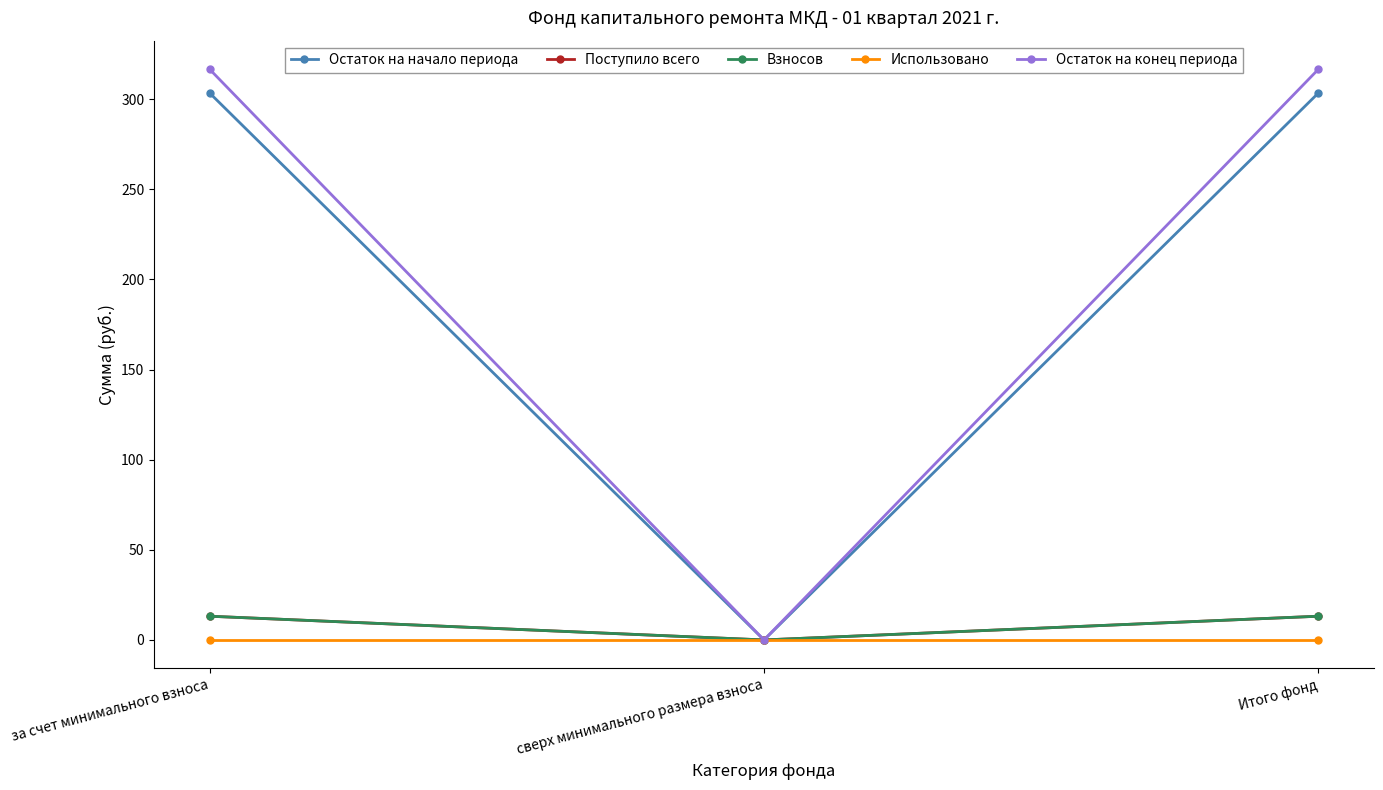

True or false: Остаток на конец периода has a value of 0.0 at сверх минимального размера взноса.

True